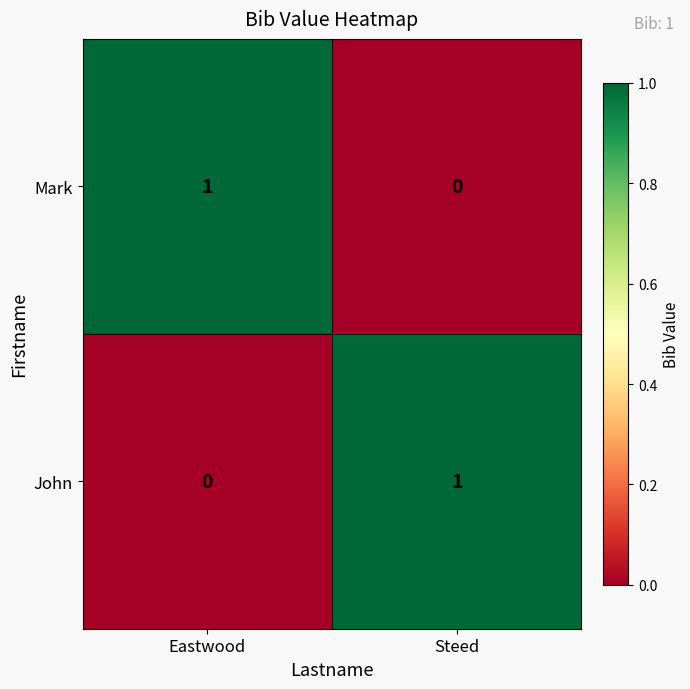

Is the value of John at Eastwood greater than the value of Mark at Eastwood?

No